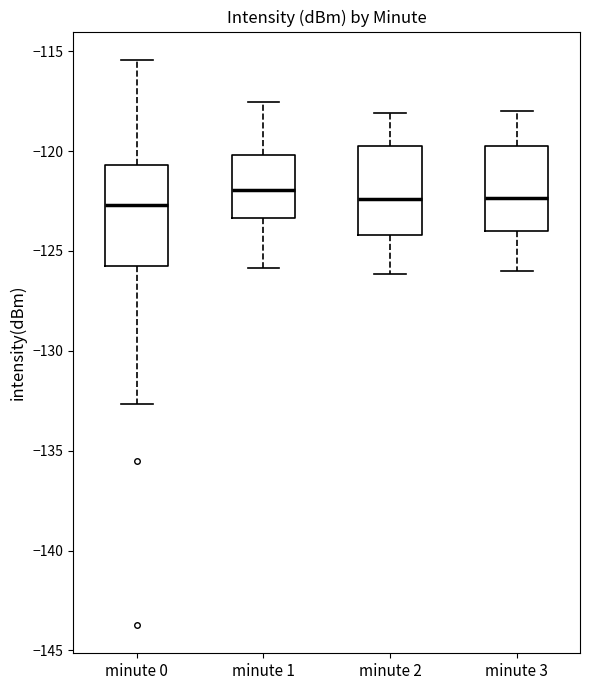

Reading left to right, transcribe this box plot: for each box, give where its median line is, the range the box spans, and where its two whiskers end, as read against the y-axis. The values are not printed on the chart, so give them approximately, as read against the axis.

minute 0: median -122.5, box -125.5 to -120.5, whiskers -132.5 to -115.5
minute 1: median -122.0, box -123.5 to -120.0, whiskers -126.0 to -117.5
minute 2: median -122.5, box -124.0 to -119.5, whiskers -126.0 to -118.0
minute 3: median -122.5, box -124.0 to -120.0, whiskers -126.0 to -118.0